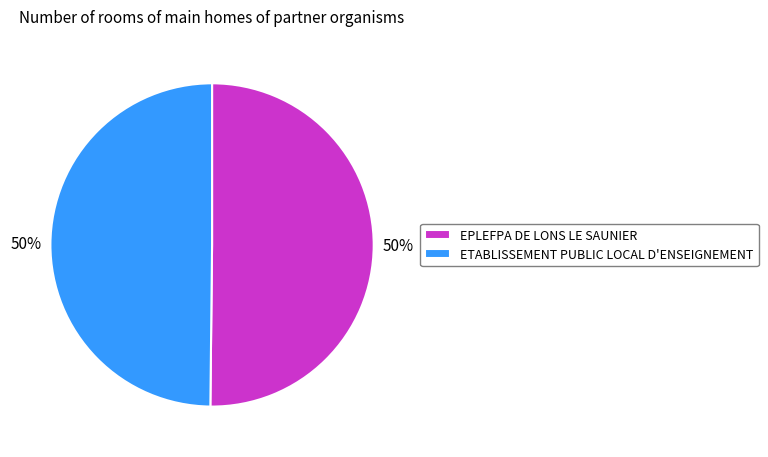

How many slices are in this pie chart?

2